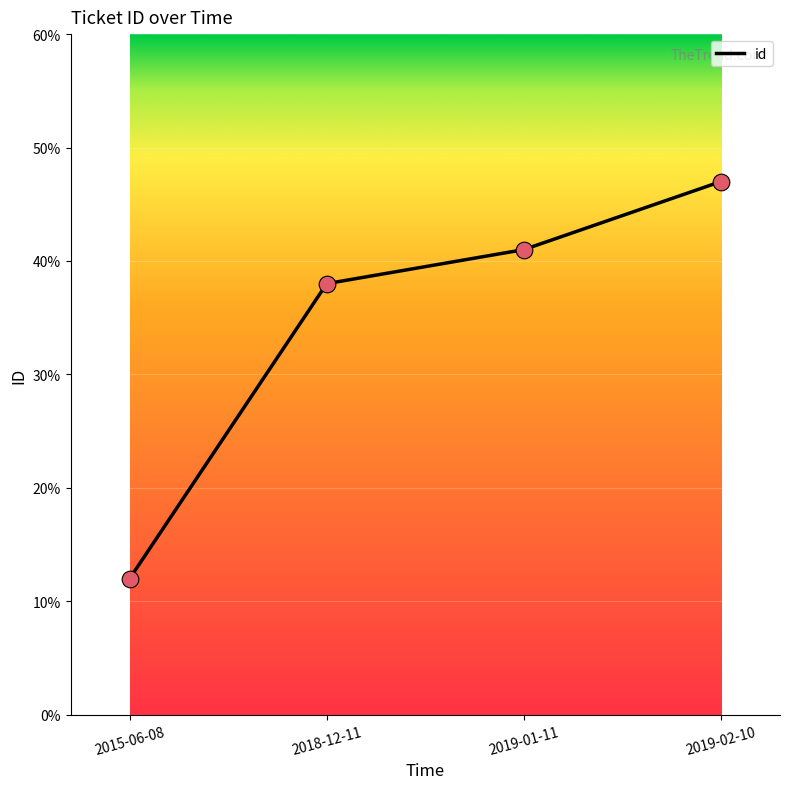

Which has a higher value, 2018-12-11 or 2019-01-11?

2019-01-11